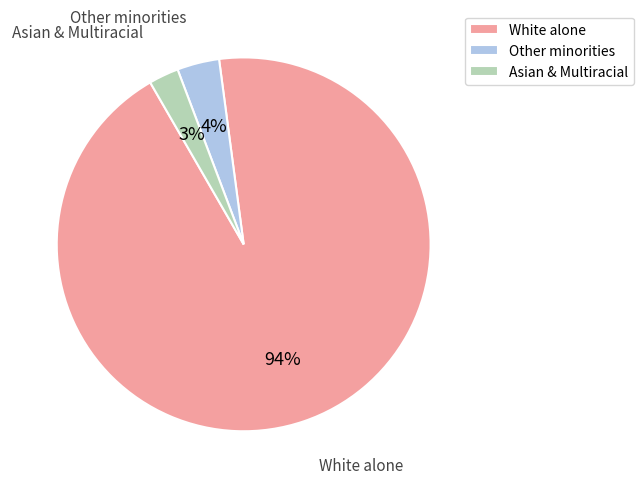

To the nearest percent, what is the average slice percentage?

33%